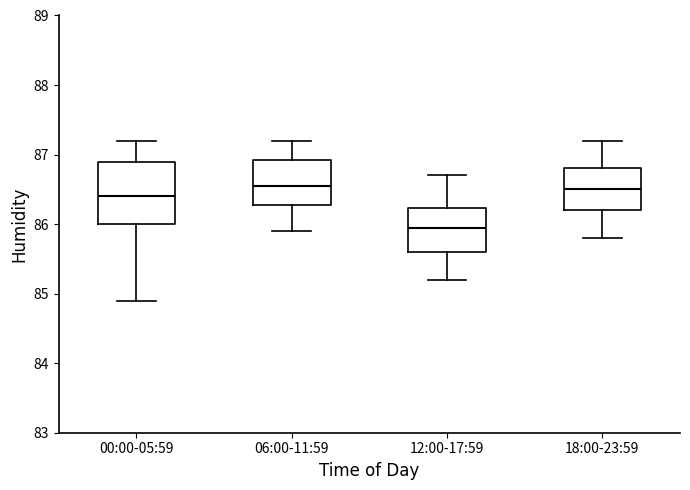

Where does the lower whisker of the box for 18:00-23:59 end on the y-axis? The values are not printed on the chart, so give them approximately, as read against the axis.

85.8